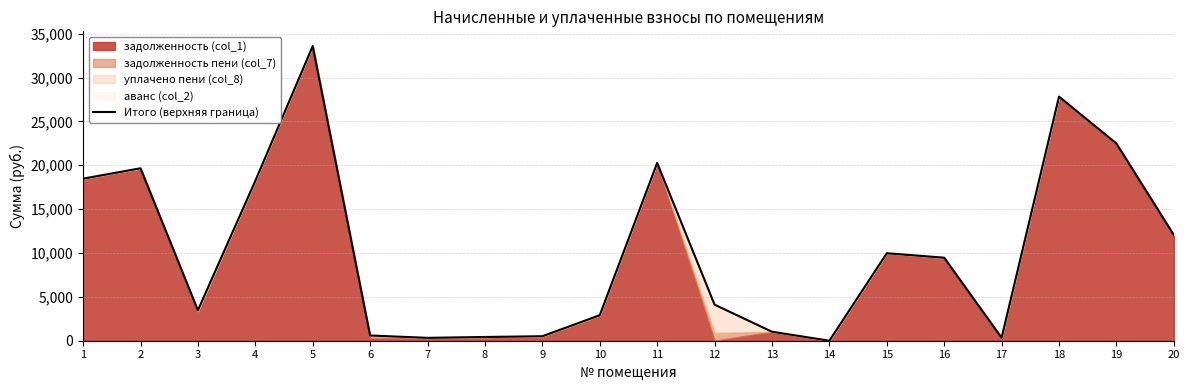

List the labels in order of value, largest first.

5, 18, 19, 11, 2, 1, 4, 20, 15, 16, 12, 3, 10, 13, 6, 9, 8, 17, 7, 14